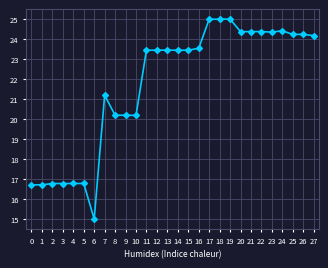

What is the value of the 4th point from the left?

16.8